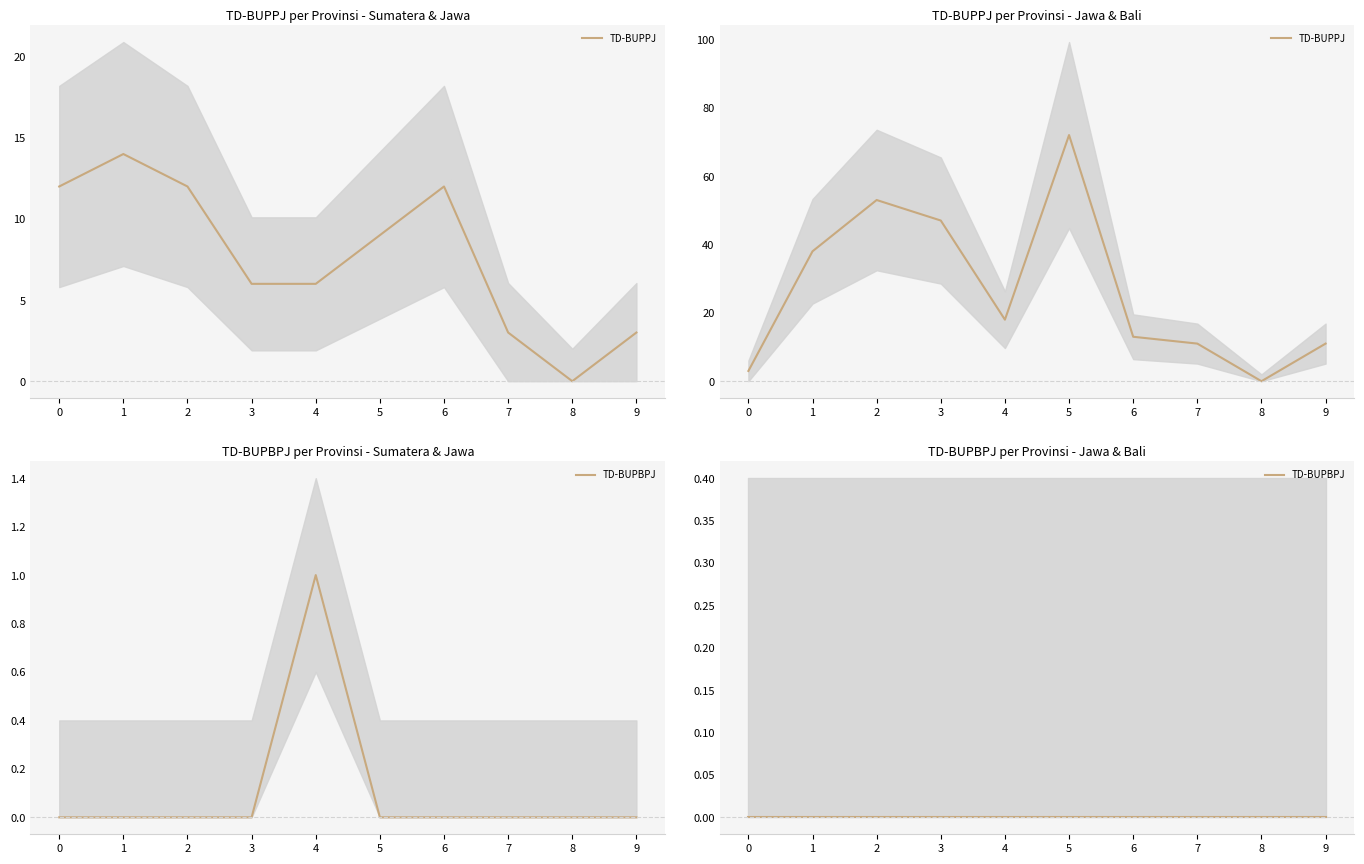

How many data points in TD-BUPPJ are less than 18?

5